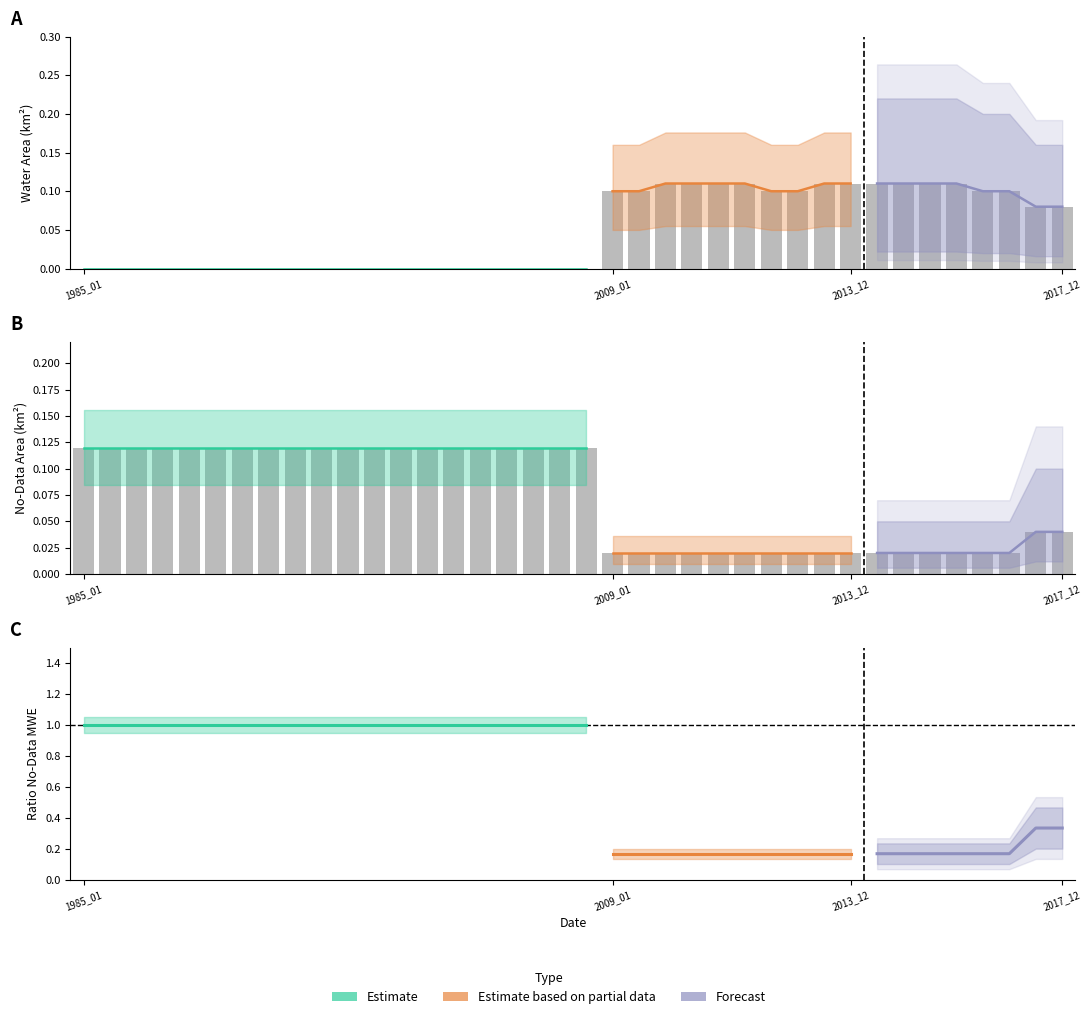

What is the total value across all series at 1988_01?

2.1